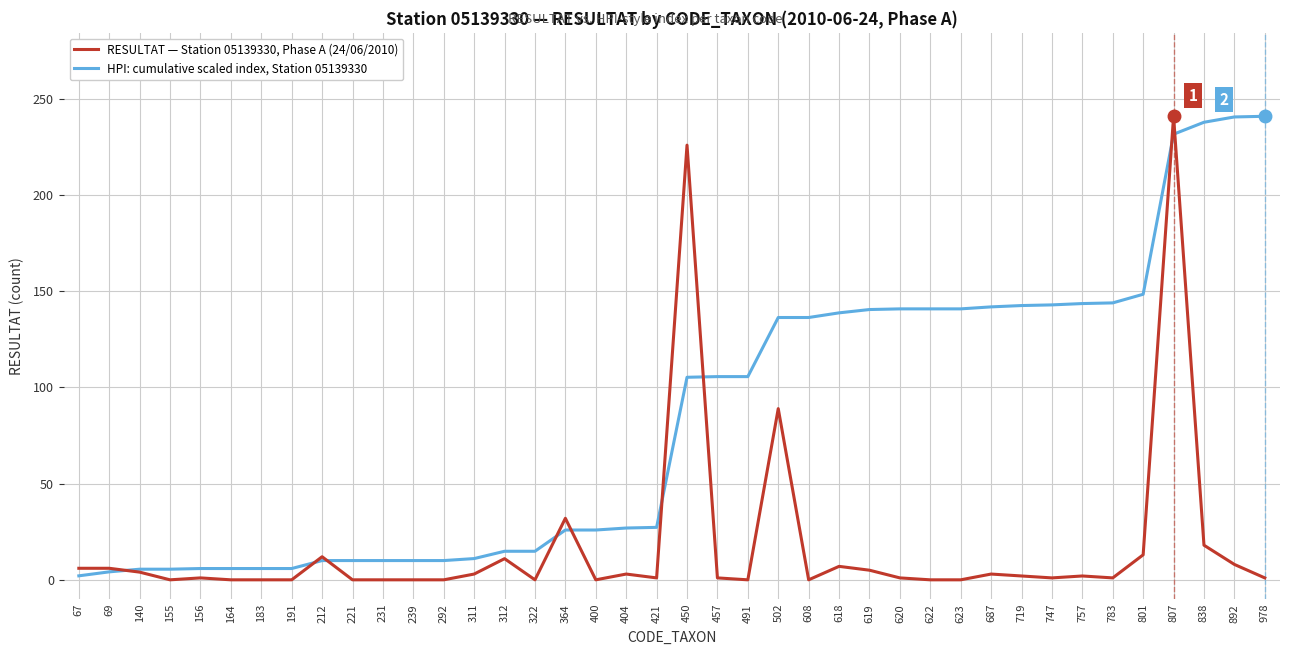

What is the difference between the highest and lowest values at 292?

10.0